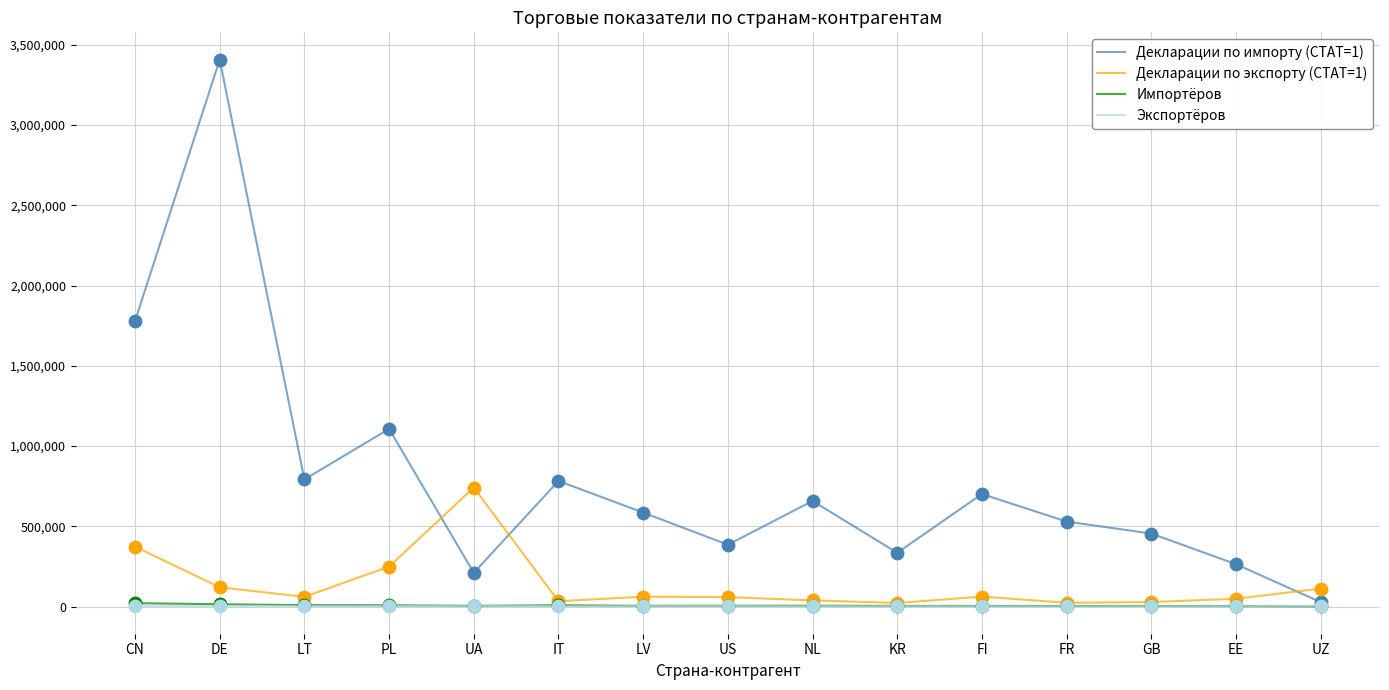

At how many categories does at least one series exceed 1517015?

2